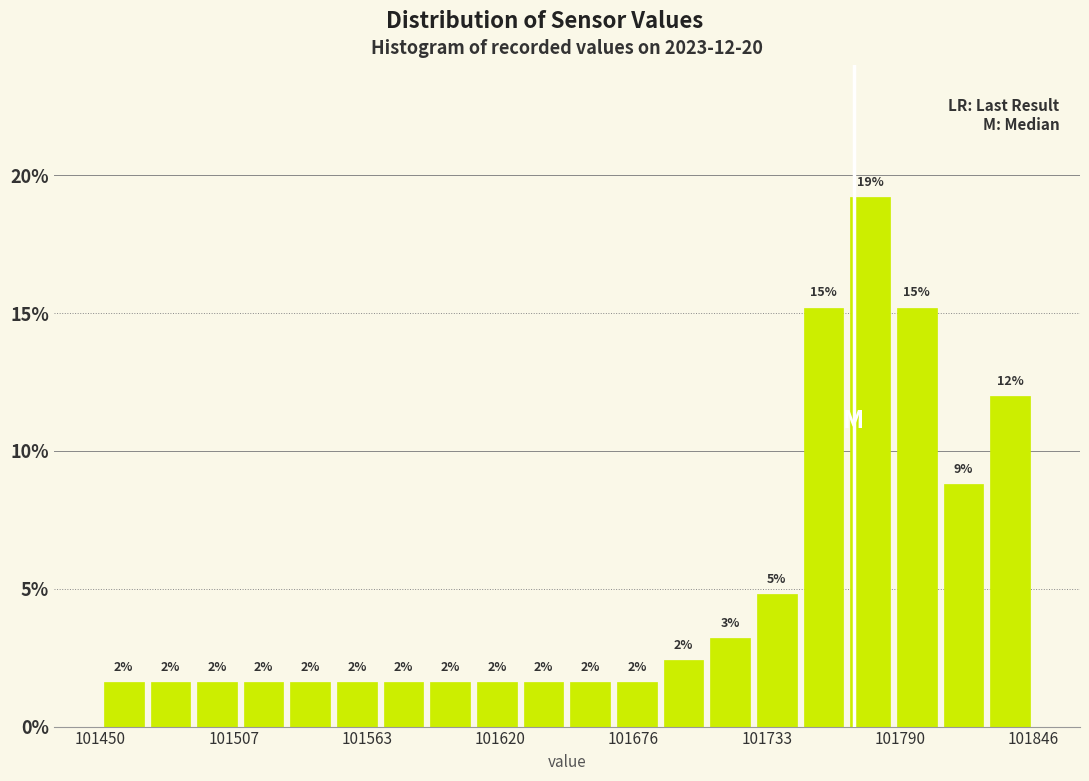

Read against the x-axis, roughly where is the centre of the tallest bar?

101780